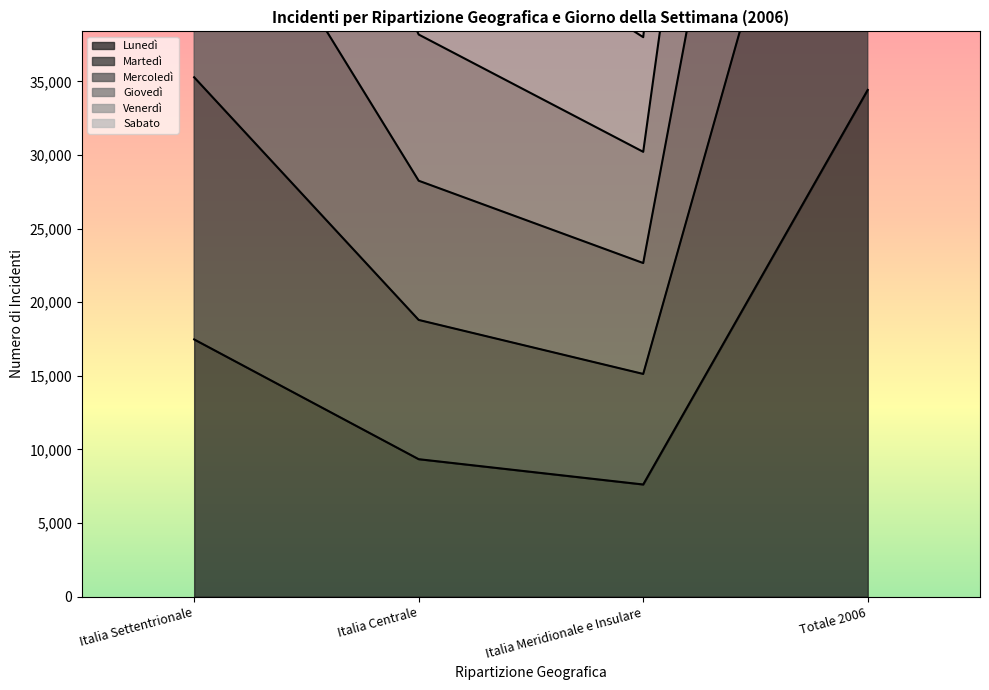

Reading left to right, what are all the values shown in this chart?

Lunedì: Italia Settentrionale=17474	Italia Centrale=9337	Italia Meridionale e Insulare=7618	Totale 2006=34429
Martedì: Italia Settentrionale=71586	Italia Centrale=38189	Italia Meridionale e Insulare=30220	Totale 2006=139995
Mercoledì: Italia Settentrionale=53034	Italia Centrale=28257	Italia Meridionale e Insulare=22663	Totale 2006=103954
Giovedì: Italia Settentrionale=90718	Italia Centrale=47842	Italia Meridionale e Insulare=38009	Totale 2006=176569
Venerdì: Italia Settentrionale=108889	Italia Centrale=56449	Italia Meridionale e Insulare=45412	Totale 2006=210750
Sabato: Italia Settentrionale=35285	Italia Centrale=18798	Italia Meridionale e Insulare=15129	Totale 2006=69212